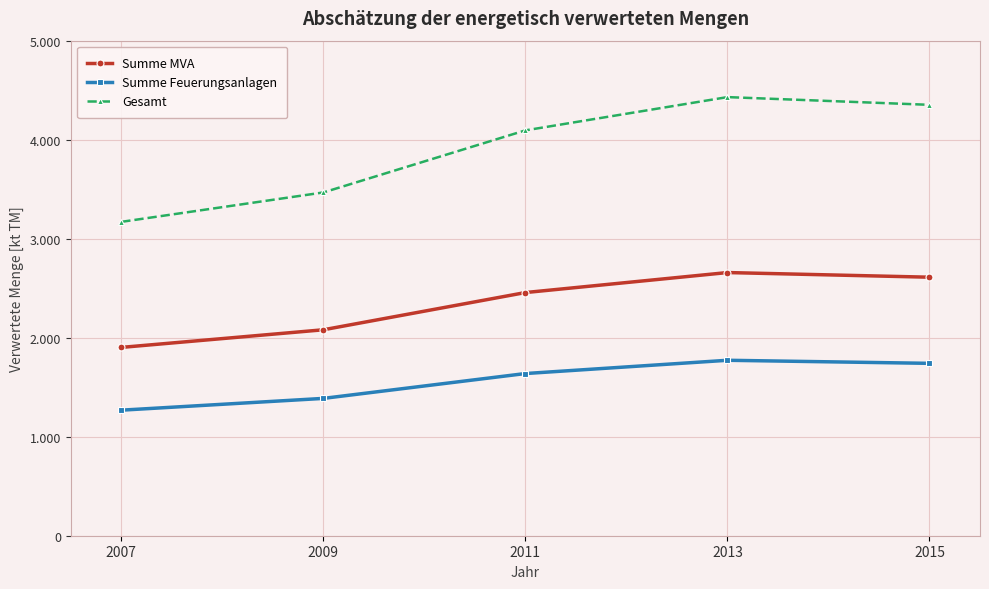

True or false: Gesamt and Summe Feuerungsanlagen intersect in this chart.

False